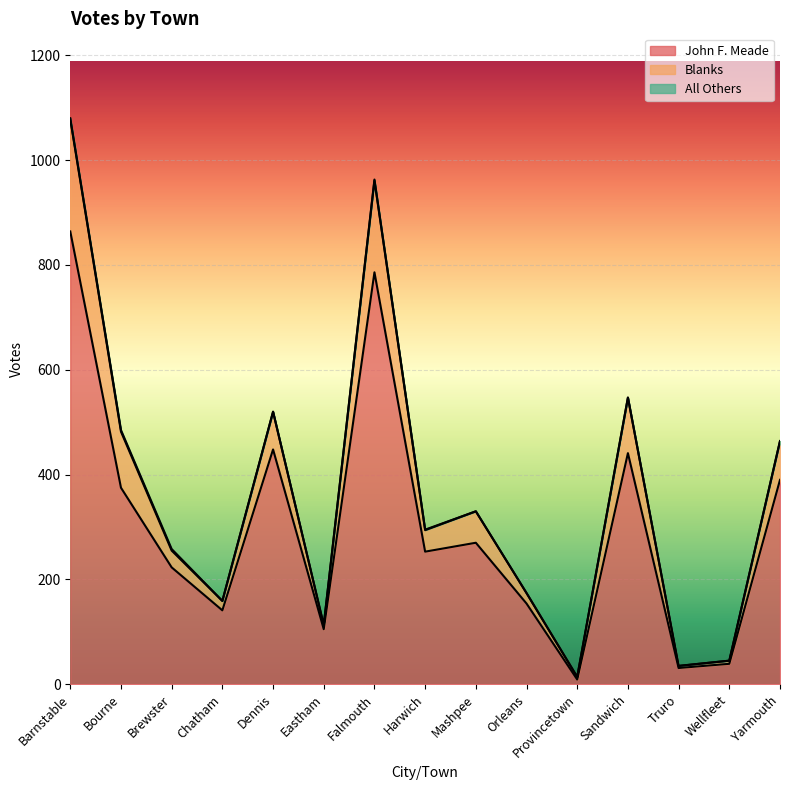

At which label does Blanks first exceed 295?

Barnstable